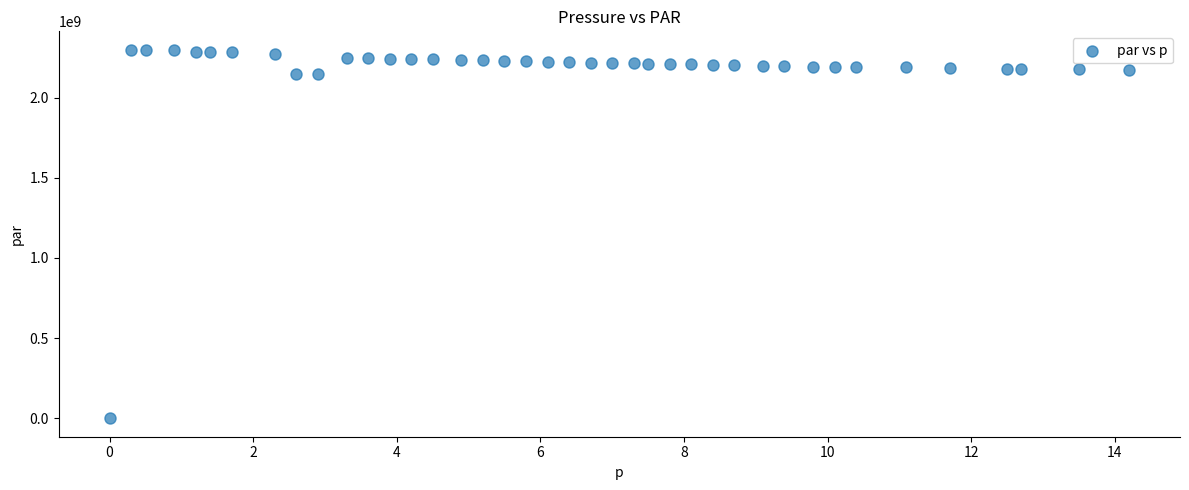

What is the range of Y values (max minus min)?

2298501805